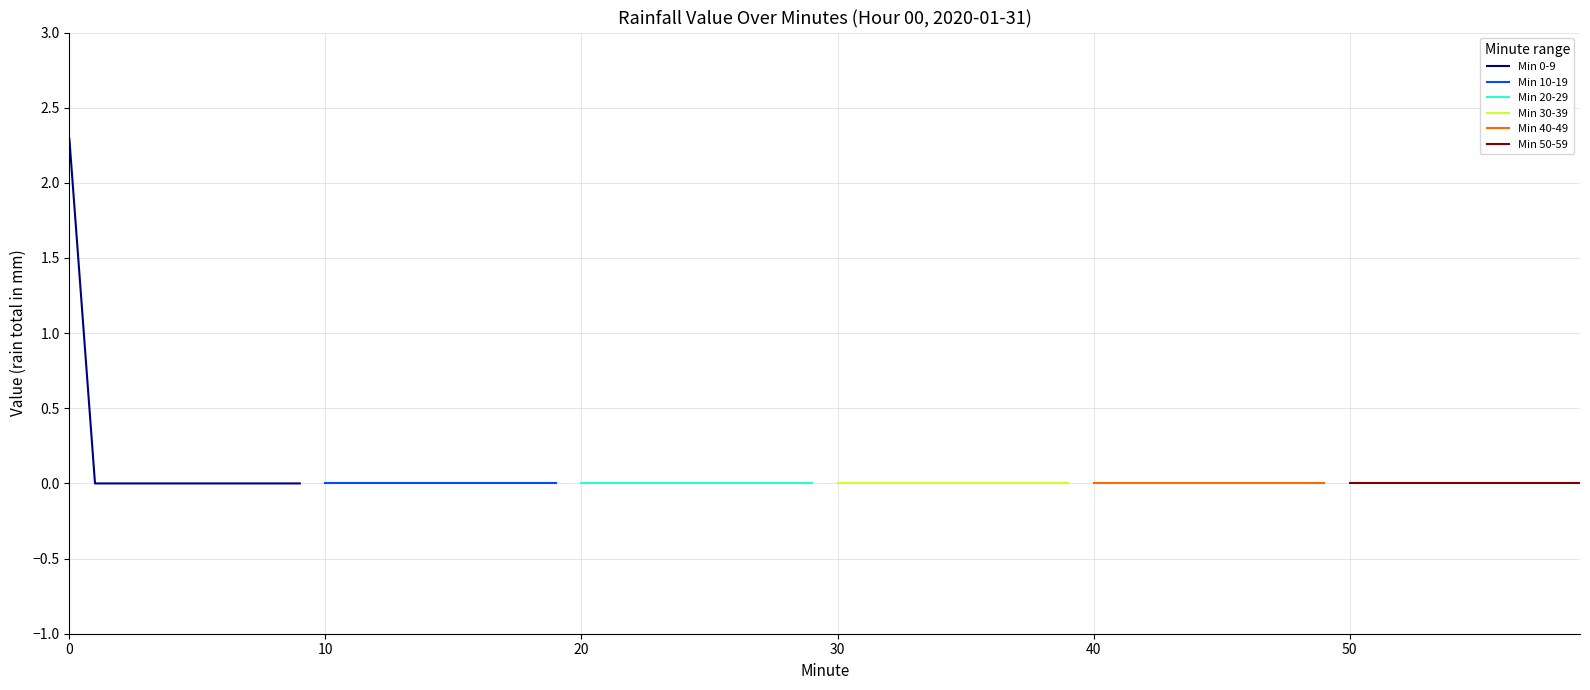

Rank the series by their maximum value, from lowest to highest.

Min 10-19, Min 20-29, Min 30-39, Min 40-49, Min 50-59, Min 0-9